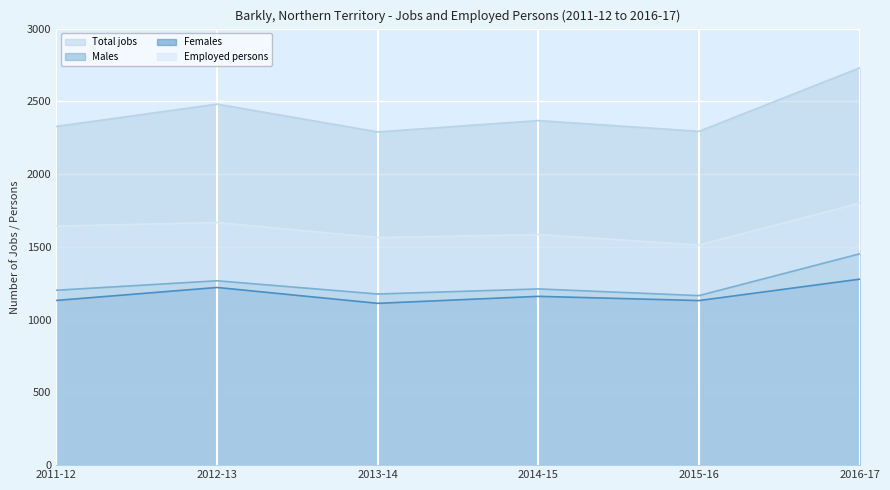

Reading left to right, transcribe all the data shown in this chart.

Total jobs: 2328	2481	2290	2368	2294	2730
Males: 1202	1267	1176	1211	1165	1452
Females: 1132	1221	1112	1160	1131	1278
Employed persons: 1643	1667	1564	1585	1513	1800